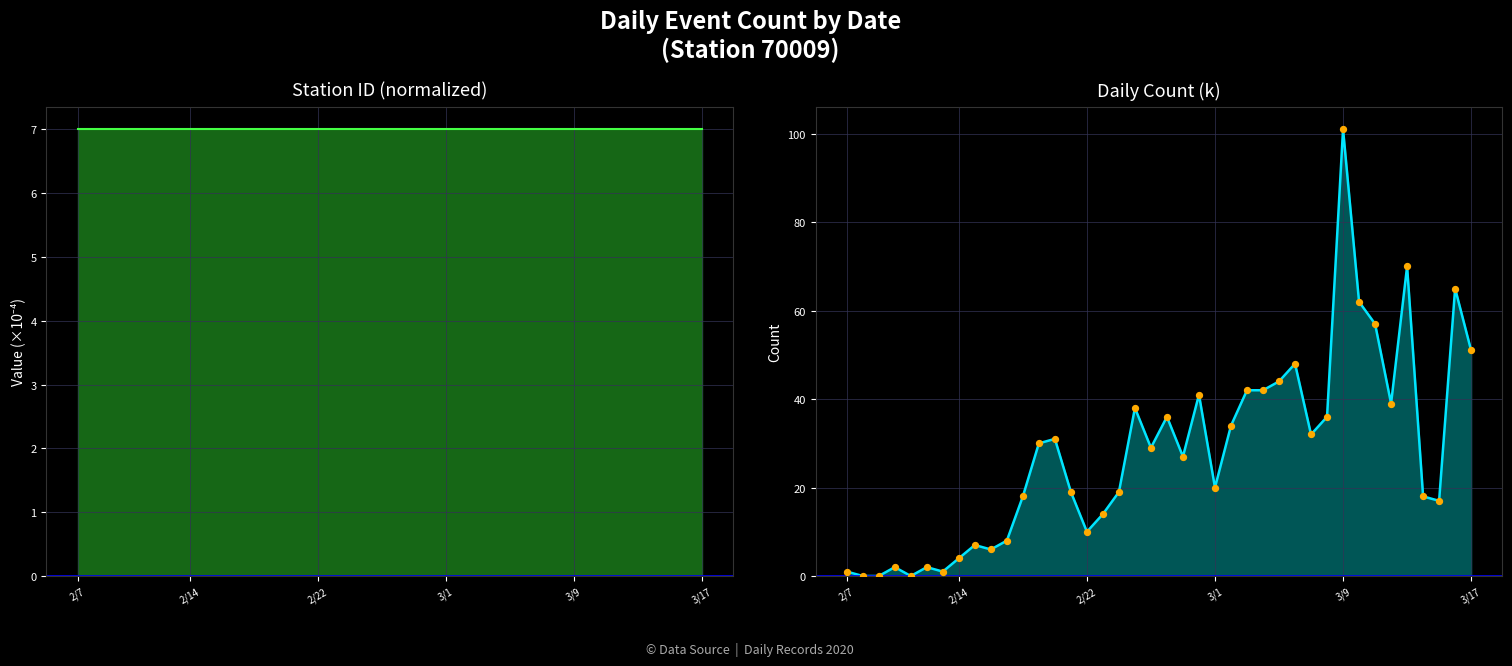

Which series has the widest spread of Y values?

Daily Count (k)